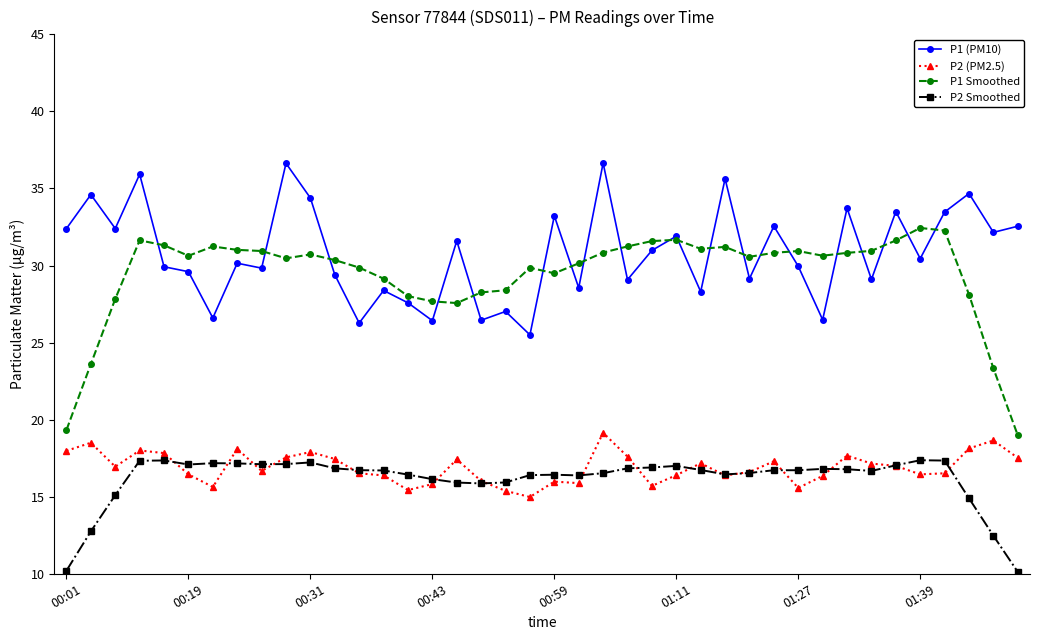

True or false: P2 Smoothed and P1 Smoothed intersect in this chart.

False